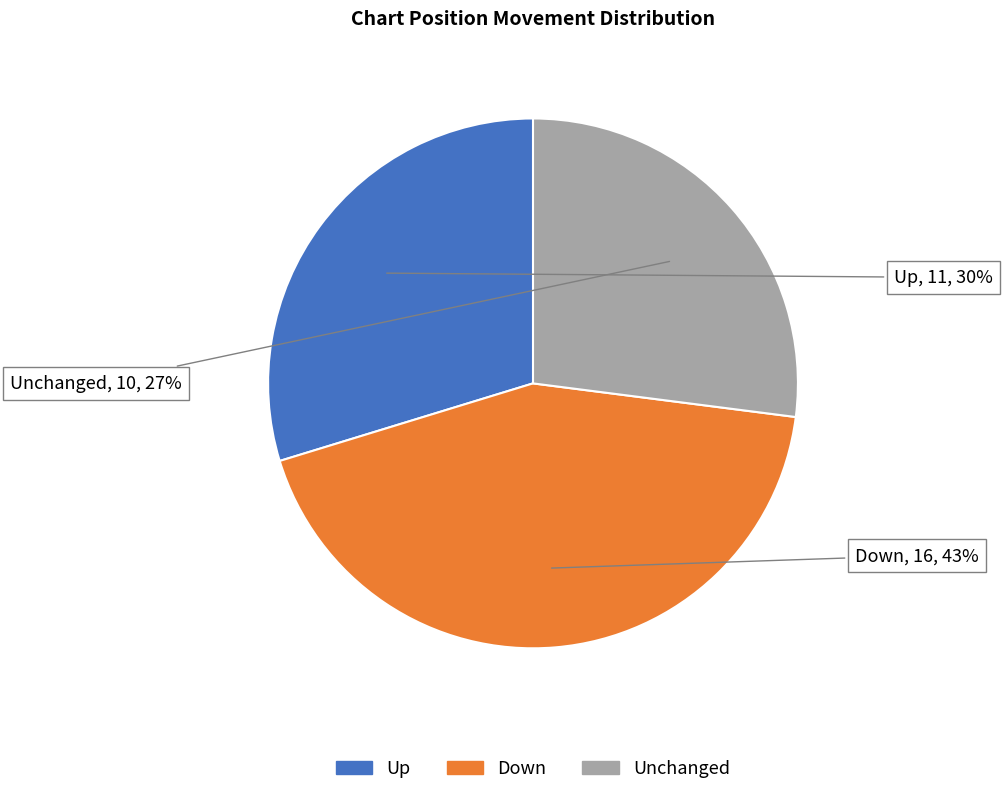

To the nearest percent, what is the difference between the largest and smallest slice percentages?

16%